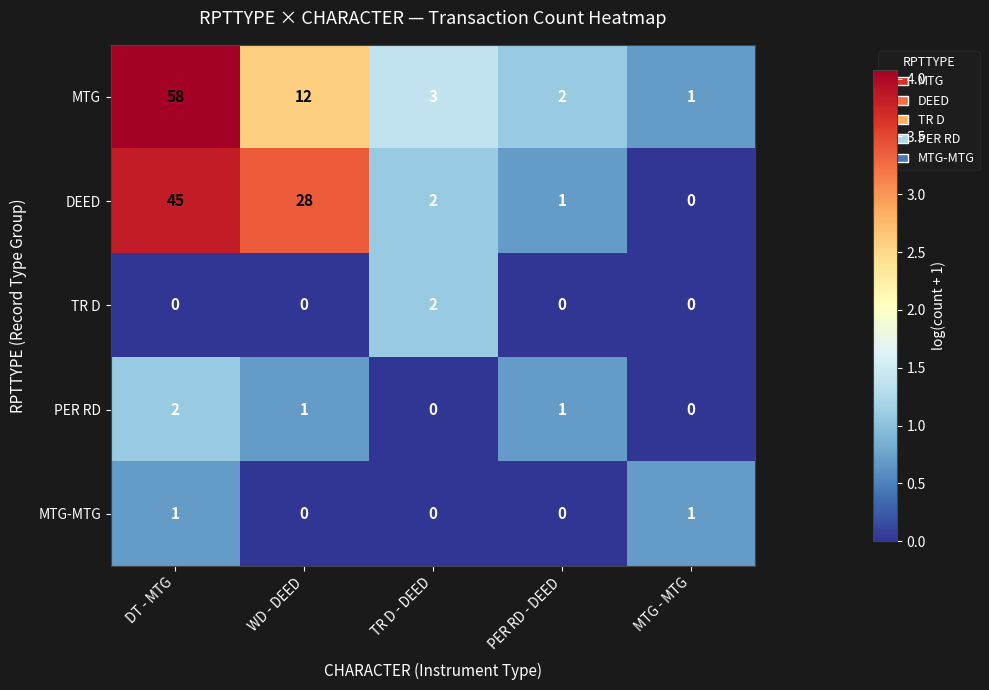

Reading right to left, list all the values displayed in this chart.

MTG: 1	2	3	12	58
DEED: 0	1	2	28	45
TR D: 0	0	2	0	0
PER RD: 0	1	0	1	2
MTG-MTG: 1	0	0	0	1